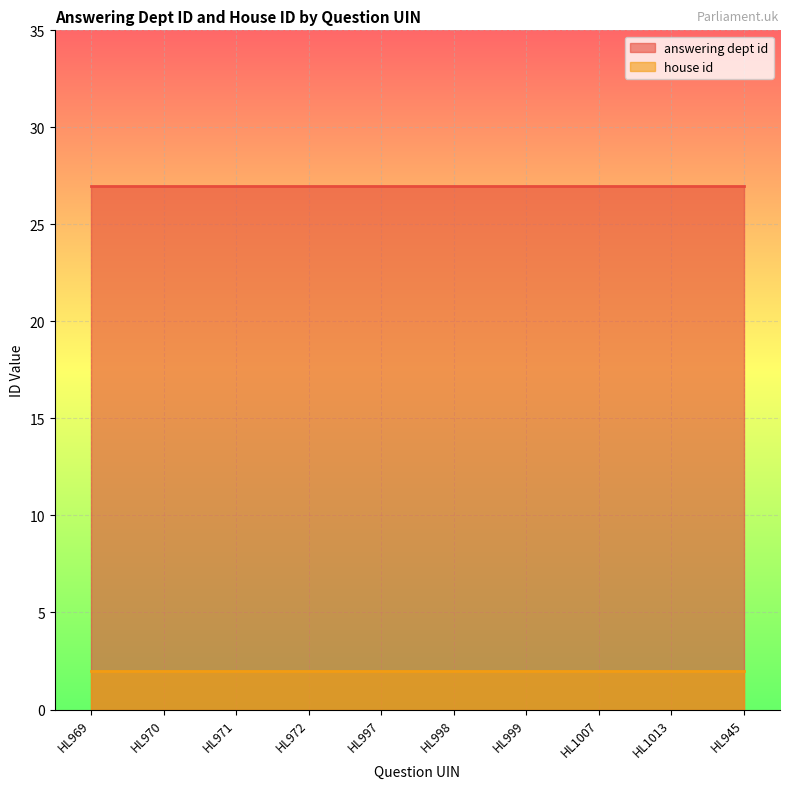

What is the sum of all answering dept id values?

270